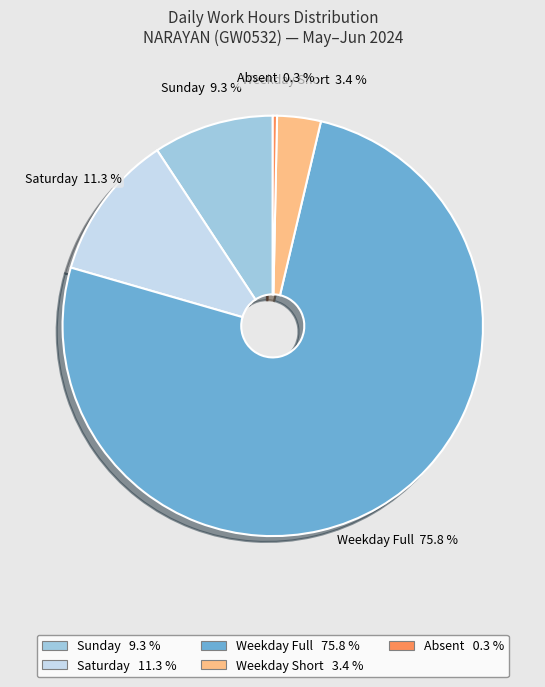

Is there a majority slice in this chart?

Yes